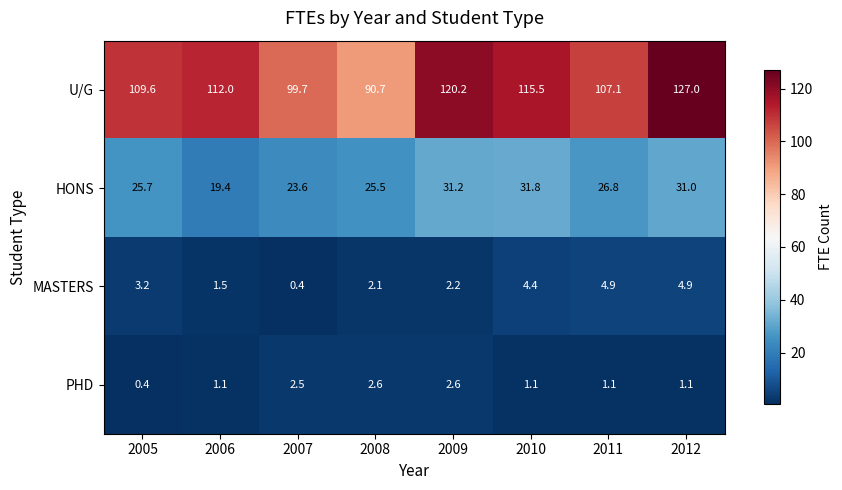

At 2010, list the series in order from smallest to largest.

PHD, MASTERS, HONS, U/G